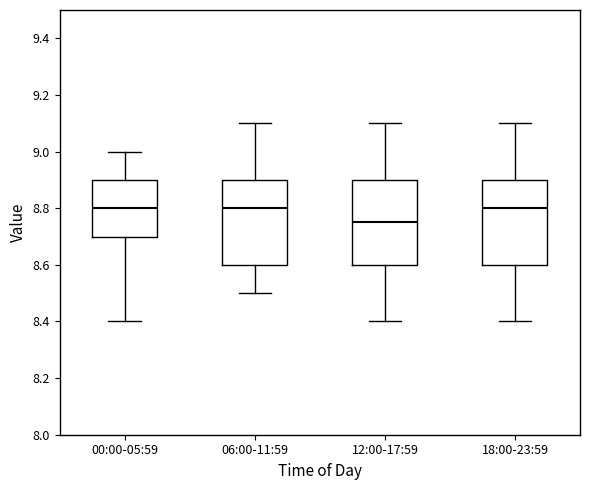

Reading left to right, transcribe this box plot: for each box, give where its median line is, the range the box spans, and where its two whiskers end, as read against the y-axis. The values are not printed on the chart, so give them approximately, as read against the axis.

00:00-05:59: median 8.80, box 8.70 to 8.90, whiskers 8.40 to 9.00
06:00-11:59: median 8.80, box 8.60 to 8.90, whiskers 8.50 to 9.10
12:00-17:59: median 8.76, box 8.60 to 8.90, whiskers 8.40 to 9.10
18:00-23:59: median 8.80, box 8.60 to 8.90, whiskers 8.40 to 9.10